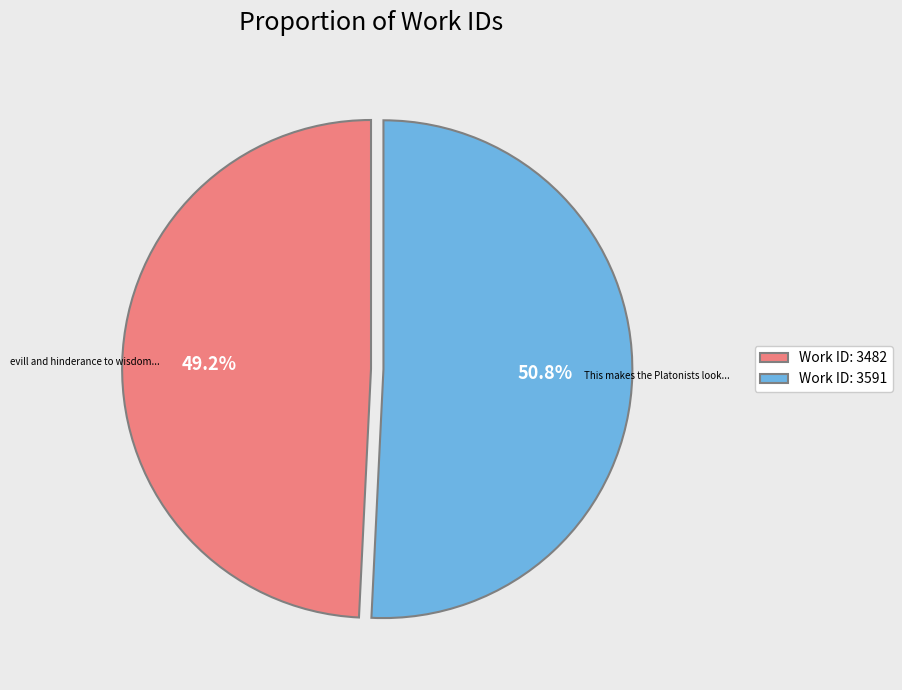

Is there any slice that represents more than half of the pie?

Yes